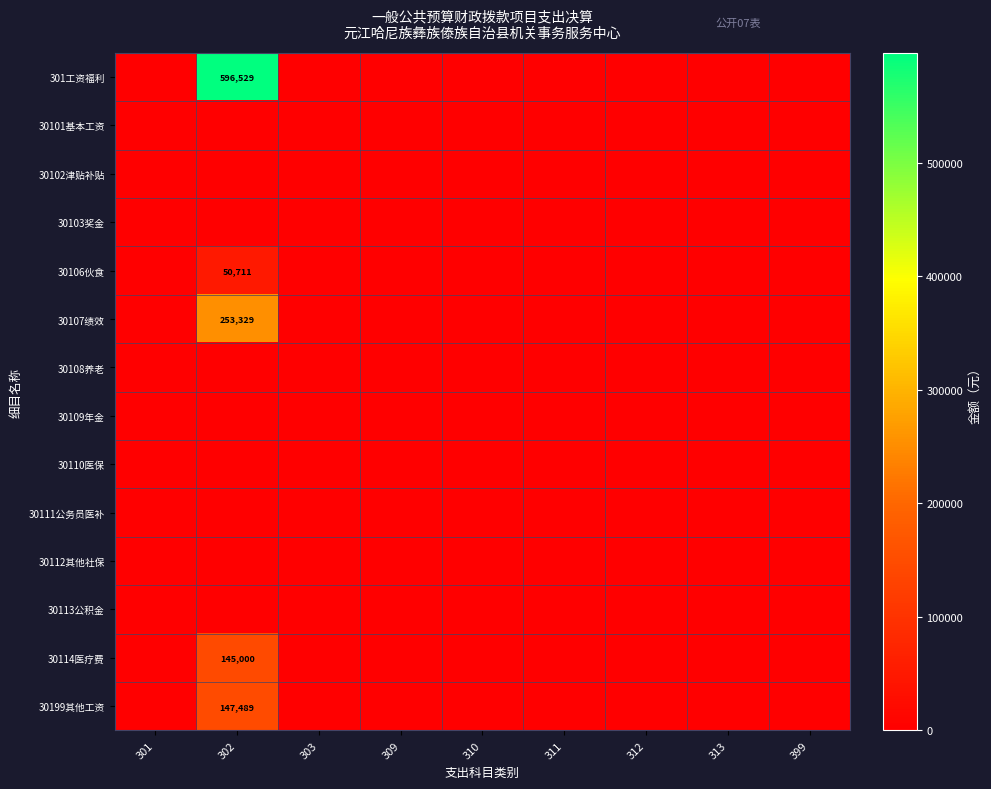

Which category has the lowest value in the 30108养老 series?

301